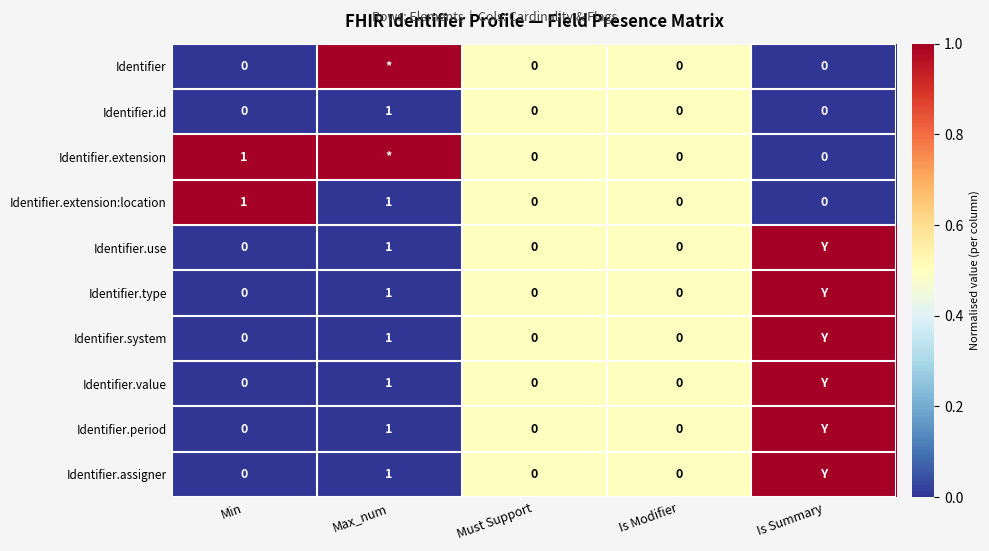

Which category has the highest value in the Identifier.period series?

Is Summary